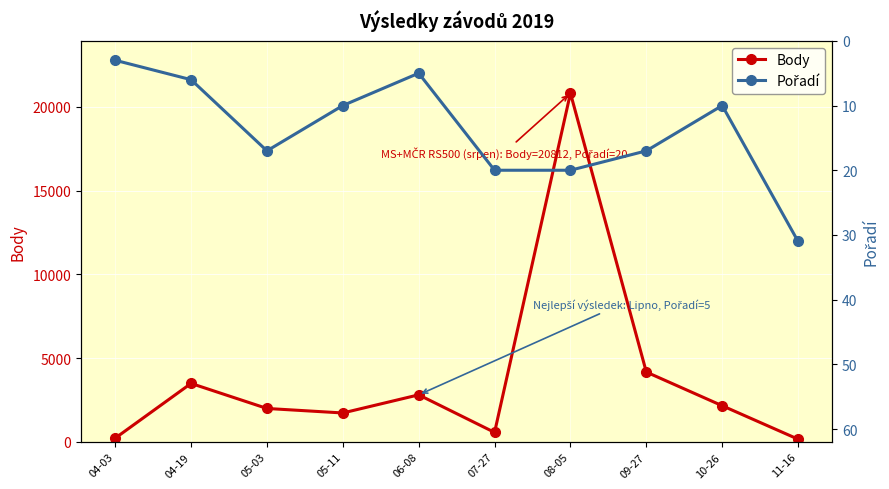

Which series changed the most between 08-05 and 11-16?

Body